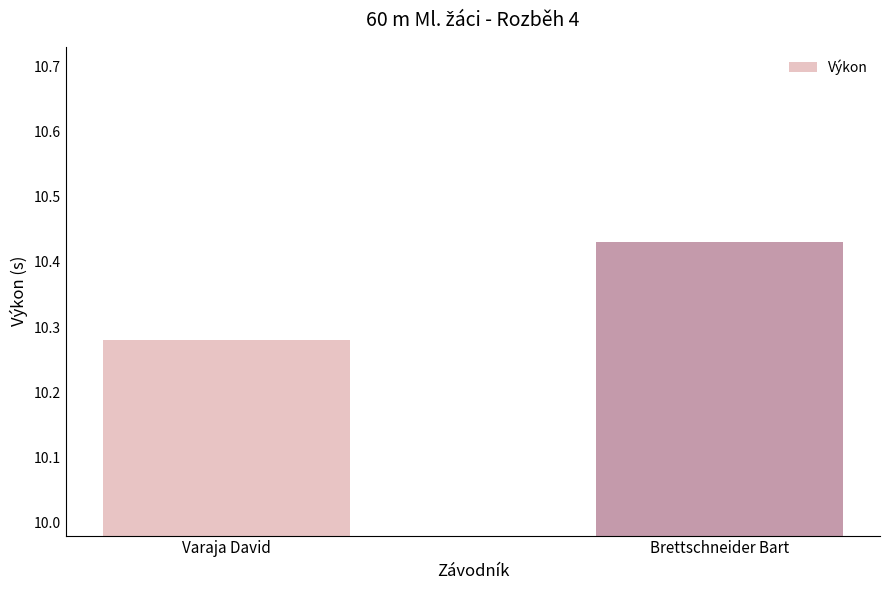

Which category has the lowest value across all series?

Varaja David